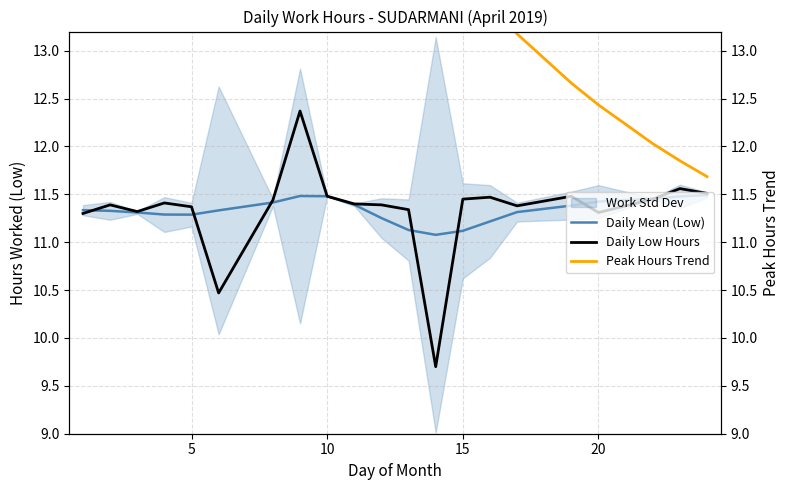

True or false: Daily Mean (Low) has a value of 18.8 at 10.

False